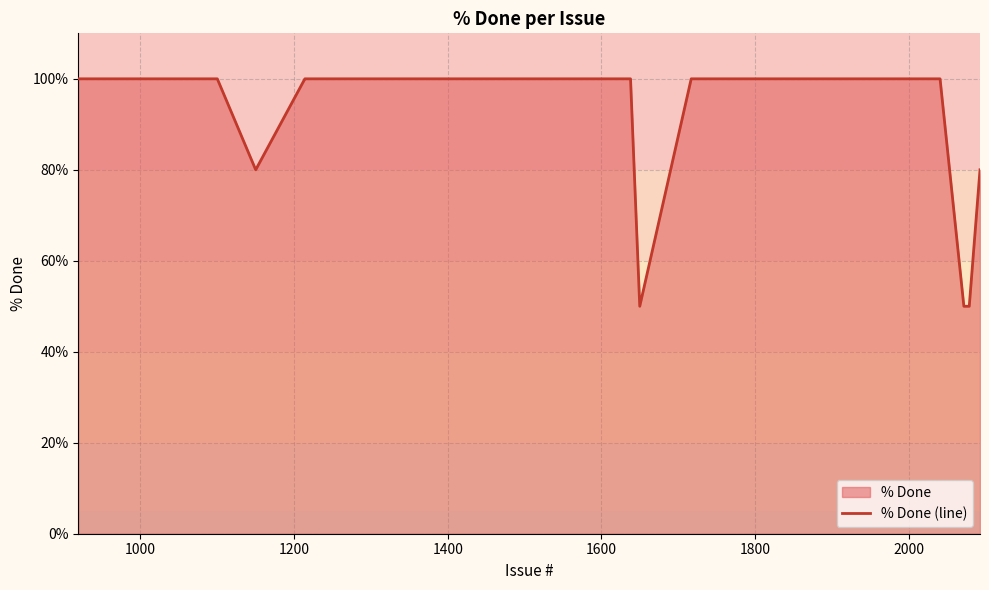

What is the greatest value displayed?

100